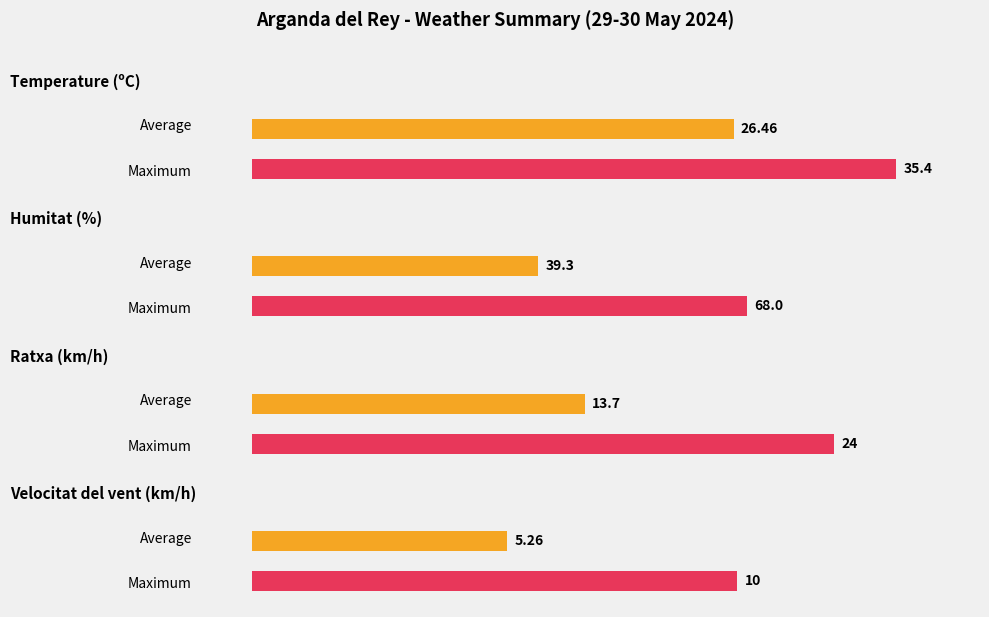

Are the bars grouped side by side (vs. stacked)?

Yes